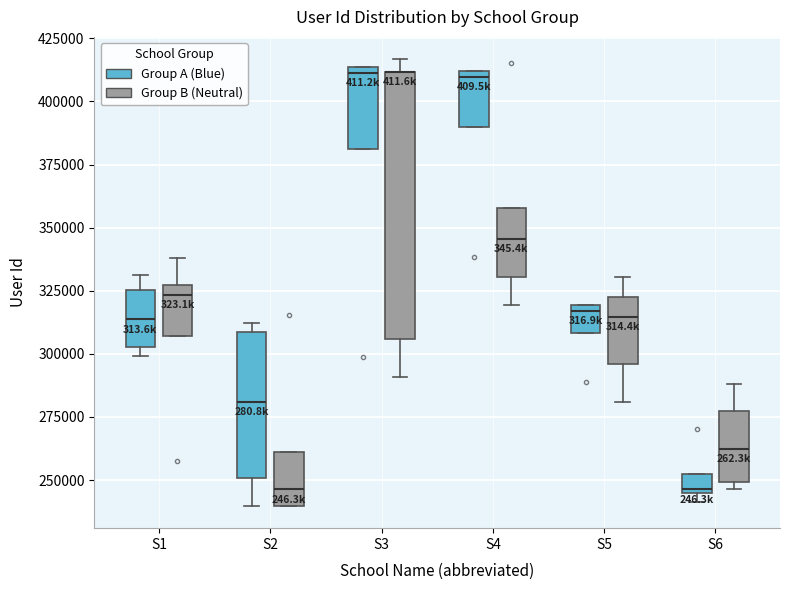

Where is the upper edge of the box for S1 (Group B (Neutral)) on the y-axis? The values are not printed on the chart, so give them approximately, as read against the axis.

325000